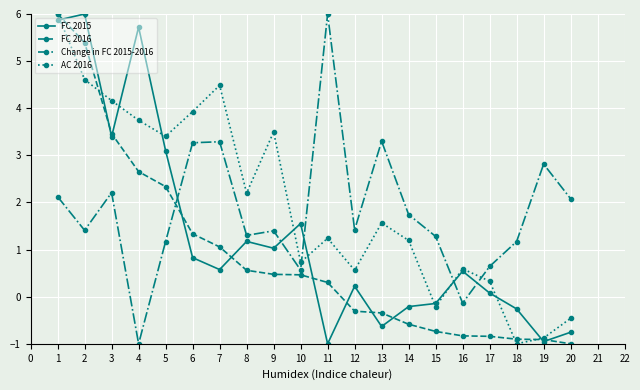

Reading right to left, extract all data points from this chart.

FC 2015: -0.8	-1.0	-0.3	0.1	0.5	-0.1	-0.2	-0.6	0.2	-1.0	1.6	1.0	1.2	0.6	0.8	3.1	5.7	3.4	6.0	5.9
FC 2016: -1.0	-0.9	-0.9	-0.8	-0.8	-0.7	-0.6	-0.3	-0.3	0.3	0.5	0.5	0.6	1.1	1.3	2.3	2.7	3.5	5.4	6.0
Change in FC 2015-2016: 2.1	2.8	1.2	0.6	-0.1	1.3	1.7	3.3	1.4	6.0	0.6	1.4	1.3	3.3	3.3	1.2	-1.0	2.2	1.4	2.1
AC 2016: -0.5	-0.9	-1.0	0.3	0.6	-0.2	1.2	1.6	0.6	1.2	0.7	3.5	2.2	4.5	3.9	3.4	3.7	4.2	4.6	6.0